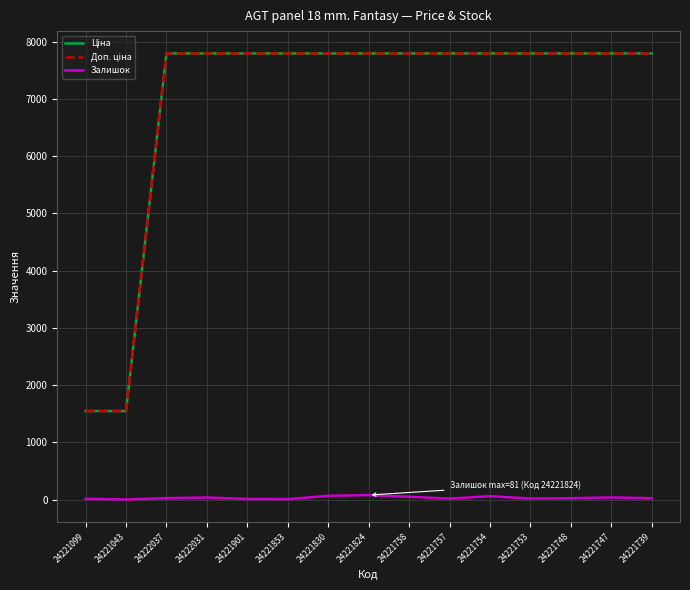

Is this an area chart (filled region under the line)?

No